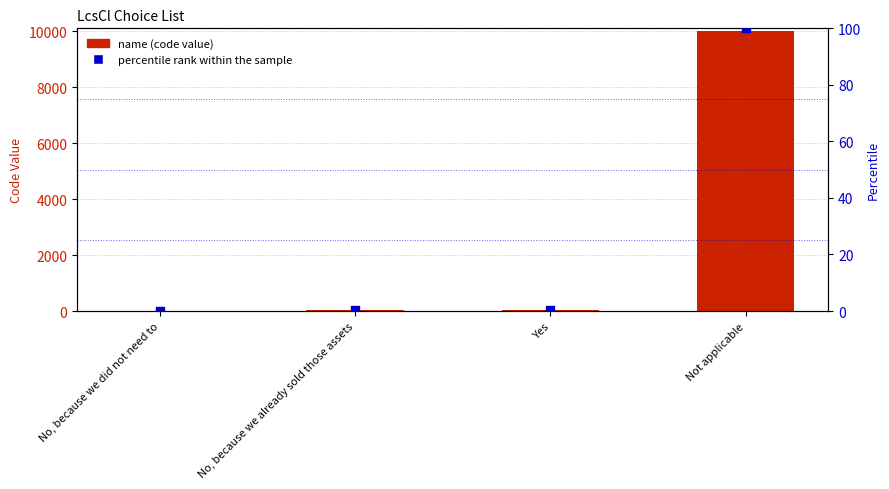

At which category is the sum across all series the highest?

Not applicable